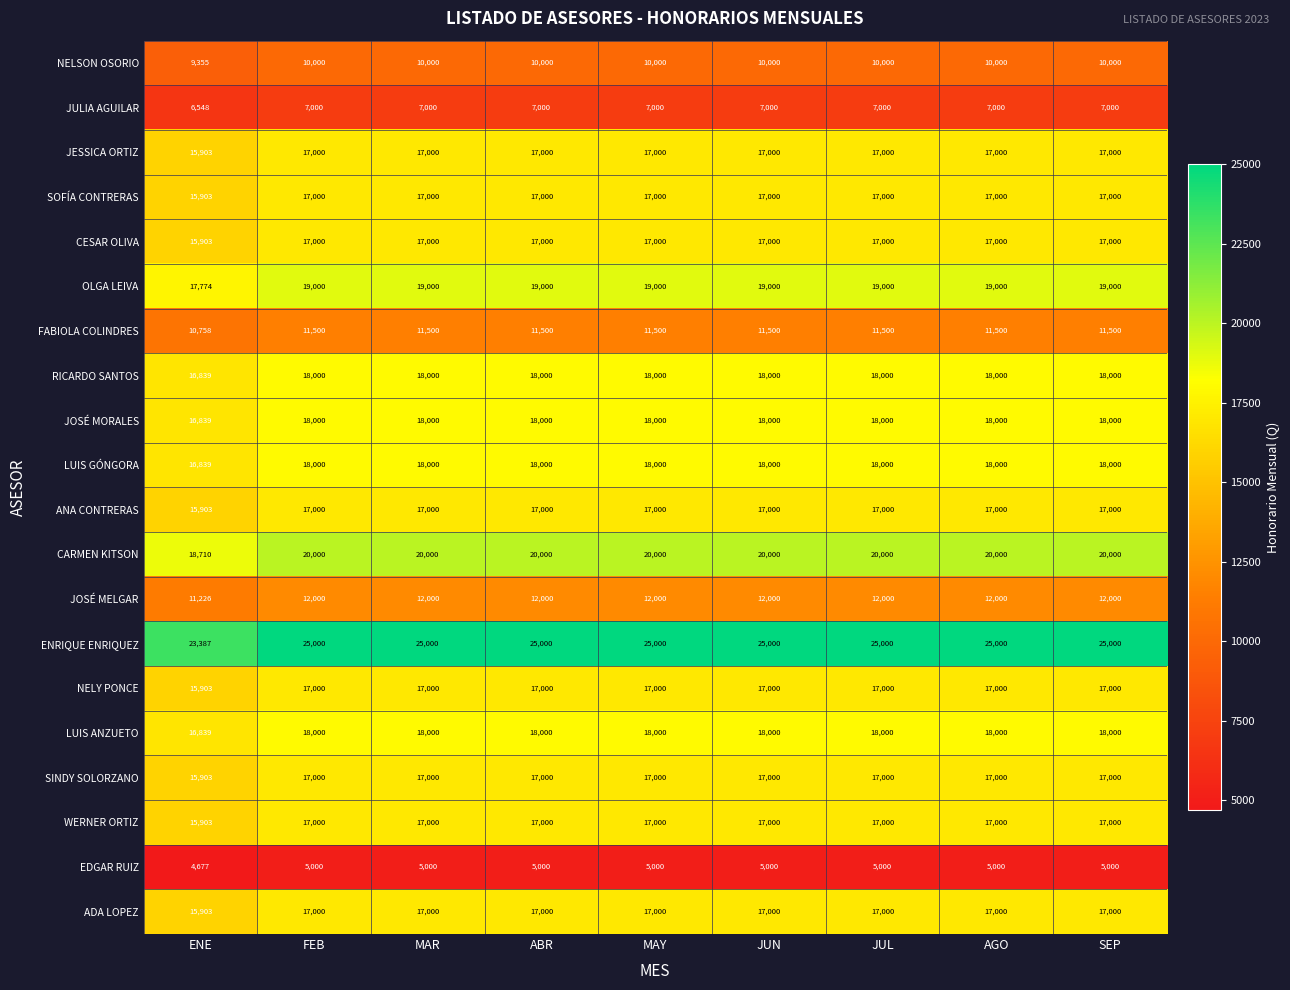

What is the minimum value for NELSON OSORIO?

9355